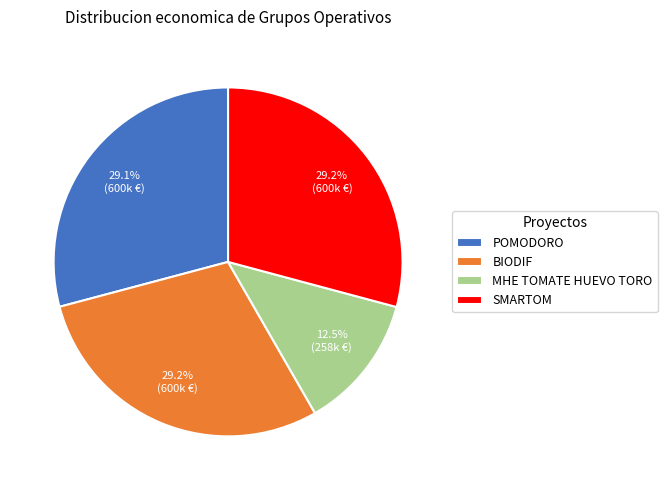

How many slices are in this pie chart?

4